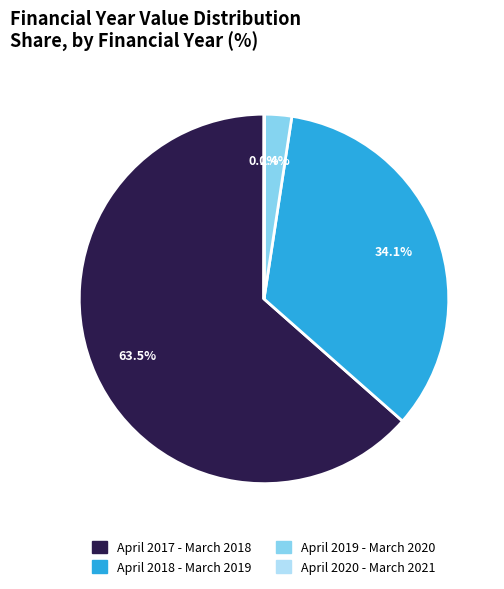

What portion of the pie excludes April 2019 - March 2020?

97.6%